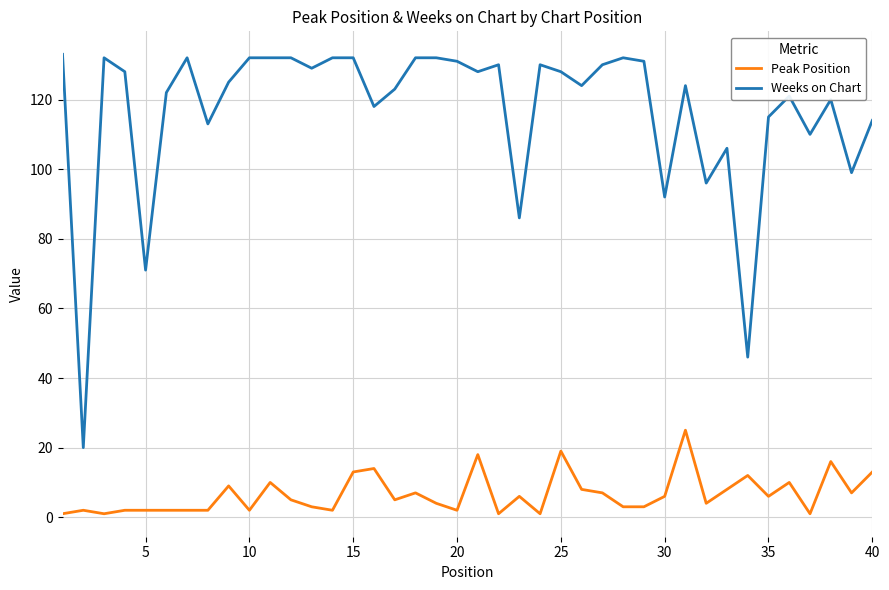

Which series has the widest spread of values?

Weeks on Chart